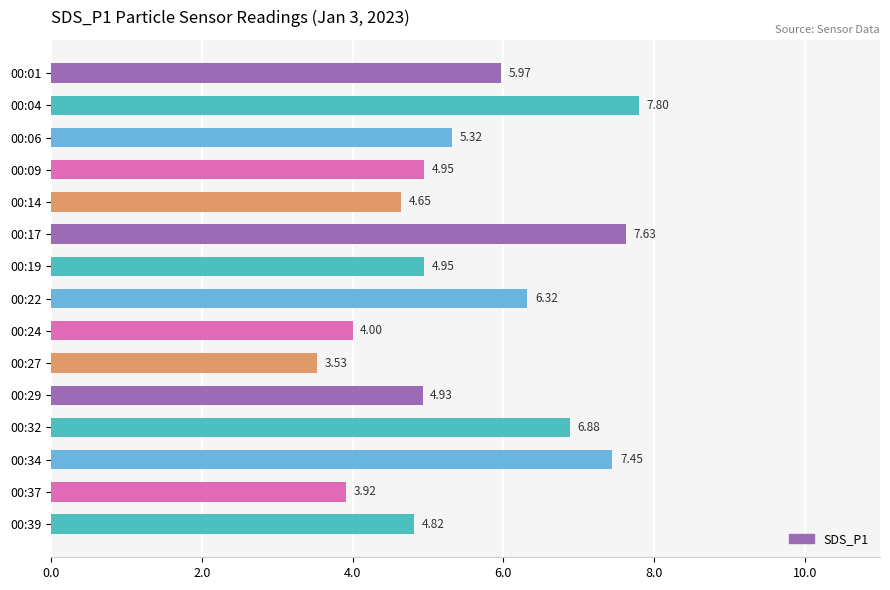

What is the difference between the values at 00:22 and 00:32?

0.6